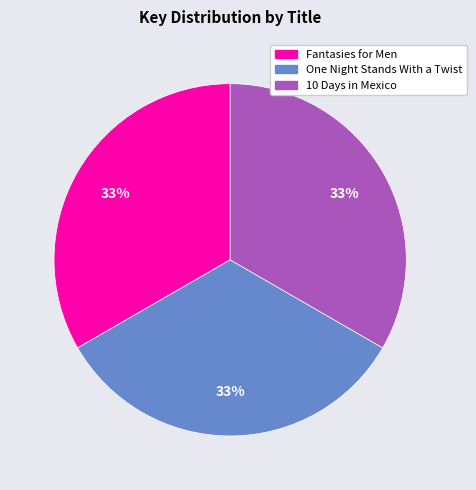

What is the ratio of the value at One Night Stands With a Twist to the value at 10 Days in Mexico?

1.0